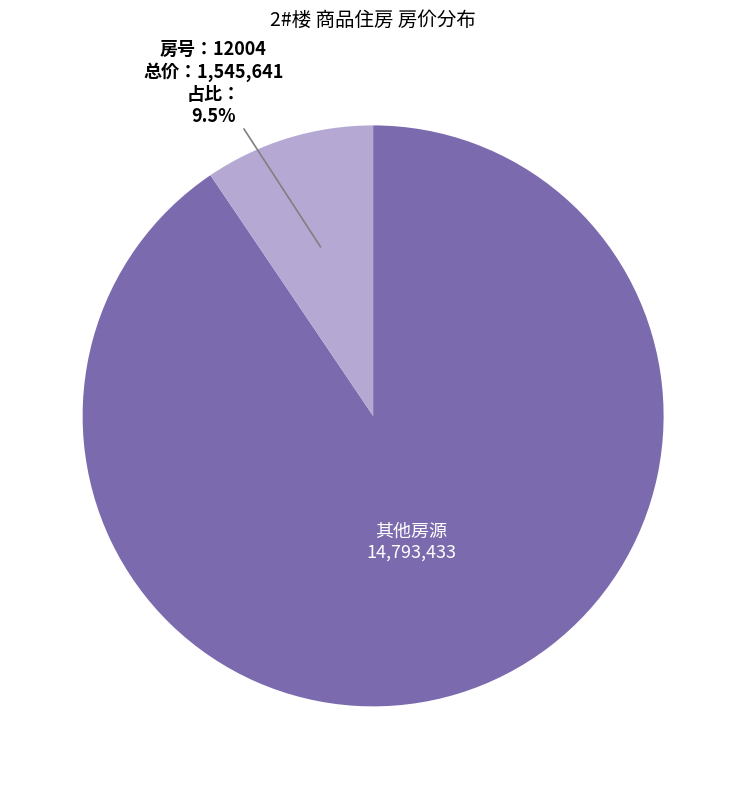

Is there a majority slice in this chart?

Yes